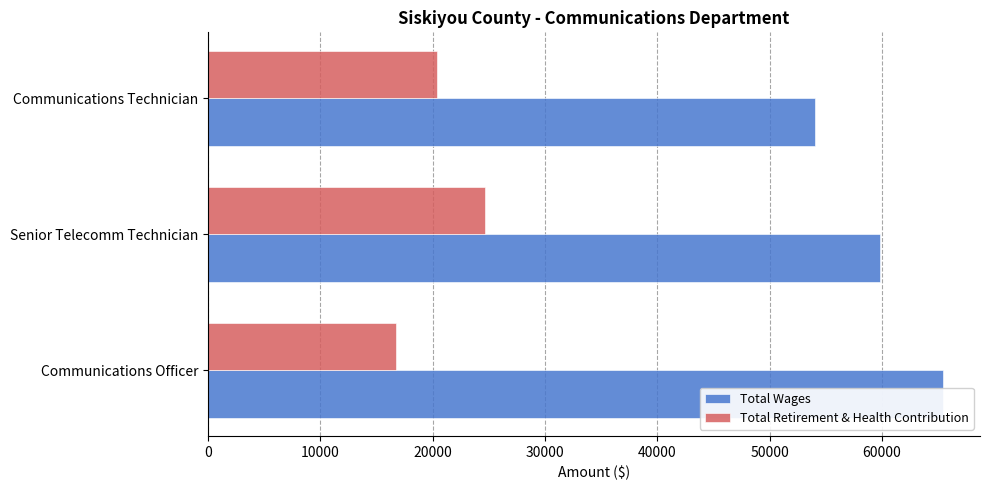

How many bars are there in each group?

2